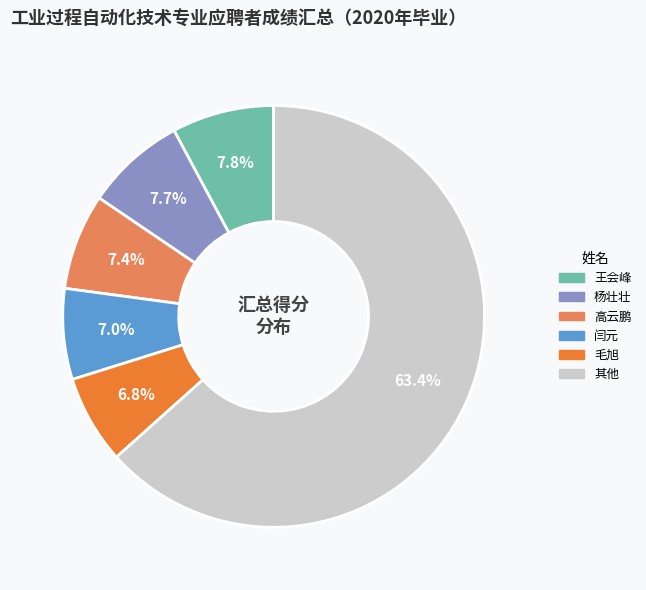

How many segments does this pie chart have?

6